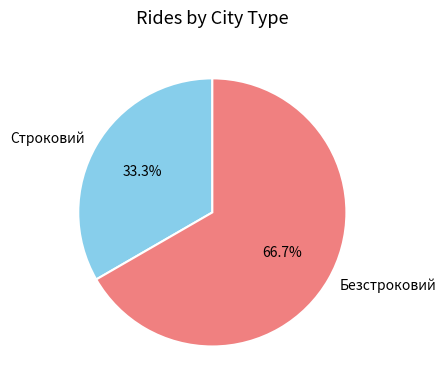

What portion of the pie excludes Строковий?

66.7%